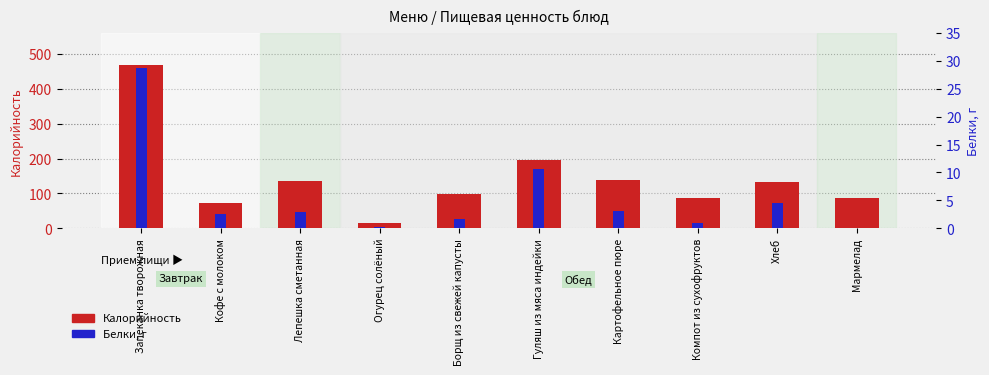

What is the total value across all series at Борщ из свежей капусты?

100.8